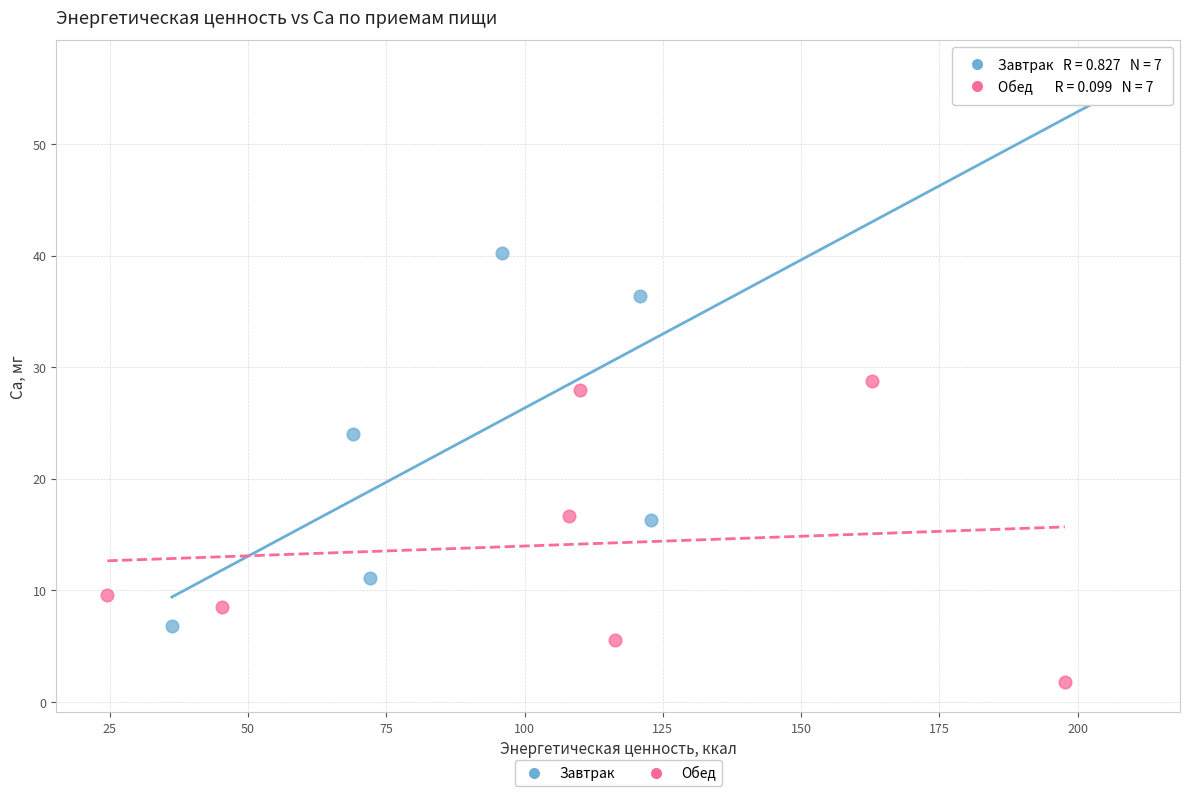

Which series has the widest spread of Y values?

Завтрак